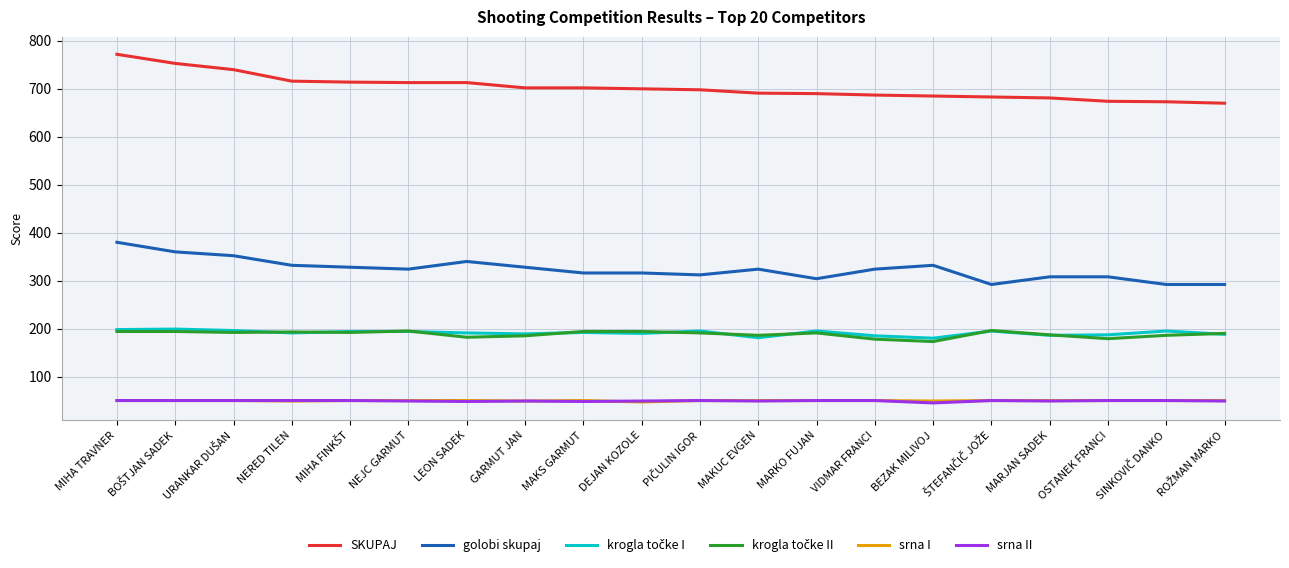

What is the total value across all series at VIDMAR FRANCI?

1474